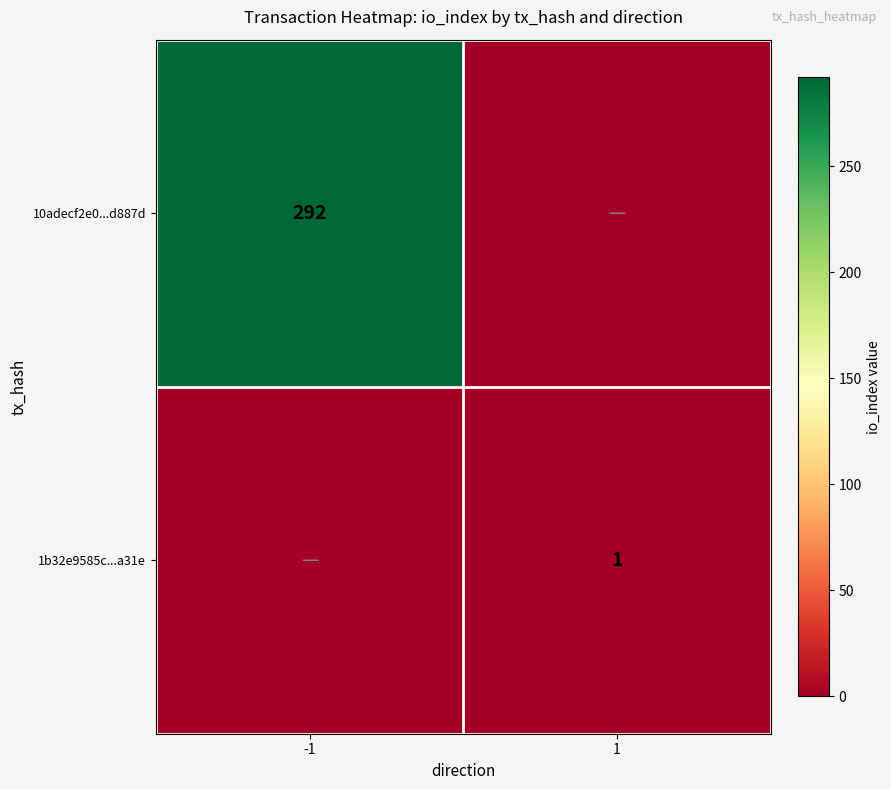

The 10adecf2e0...d887d series shows 292 at -1. True or false?

True